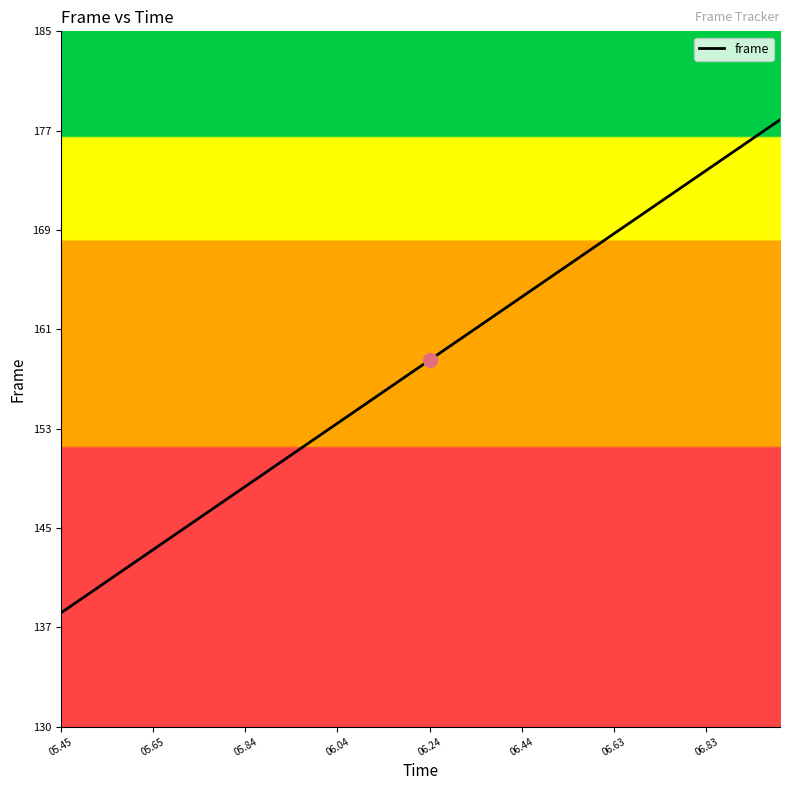

What is the greatest value displayed?

178